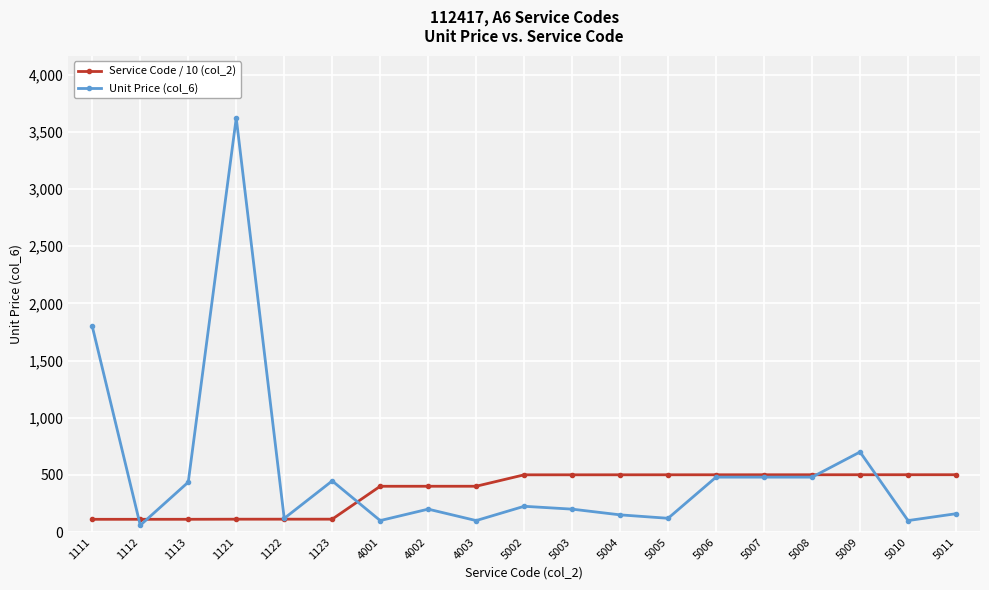

True or false: Service Code / 10 (col_2) and Unit Price (col_6) cross at least once.

True